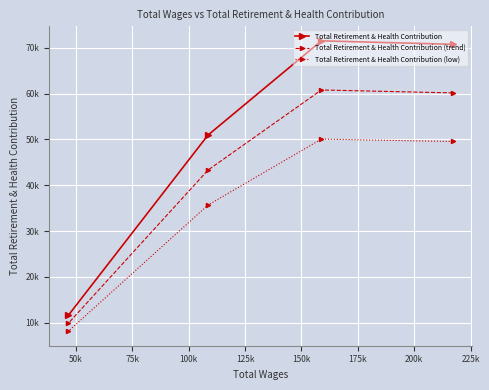

List the series in order of their overall mean, highest first.

Total Retirement & Health Contribution, Total Retirement & Health Contribution (trend), Total Retirement & Health Contribution (low)